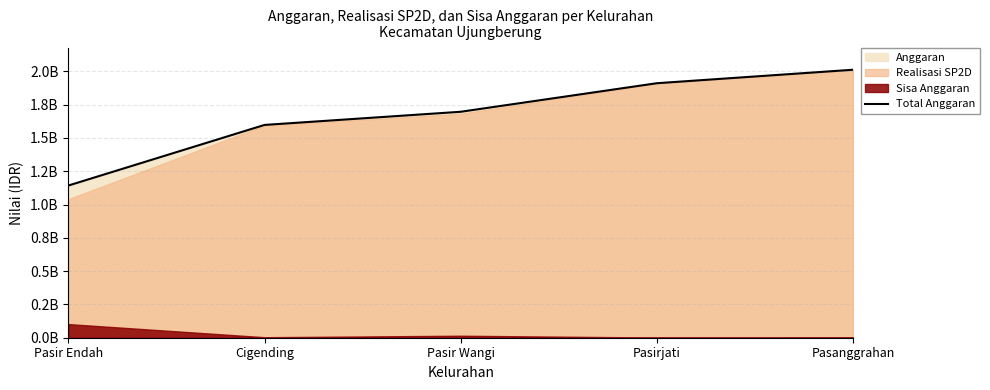

What is the change in value from Pasirjati to Pasanggrahan?

+101200000